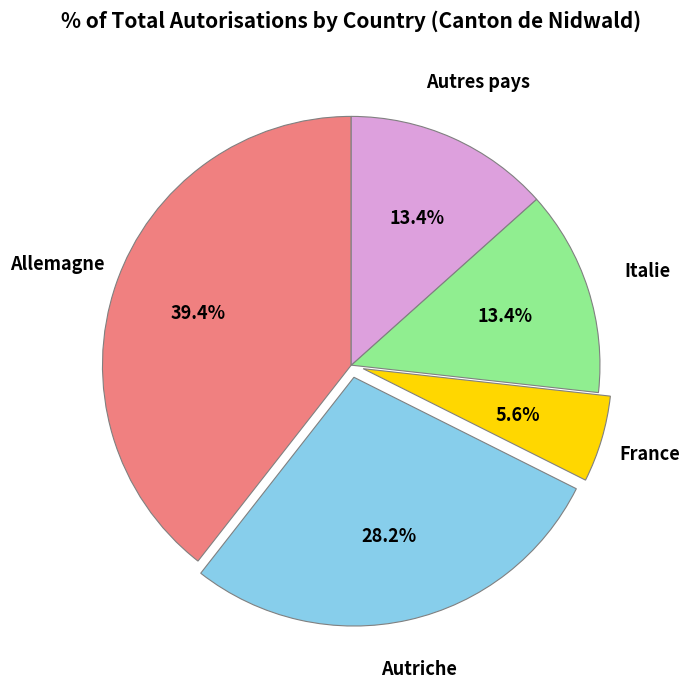

How many slices are in this pie chart?

5